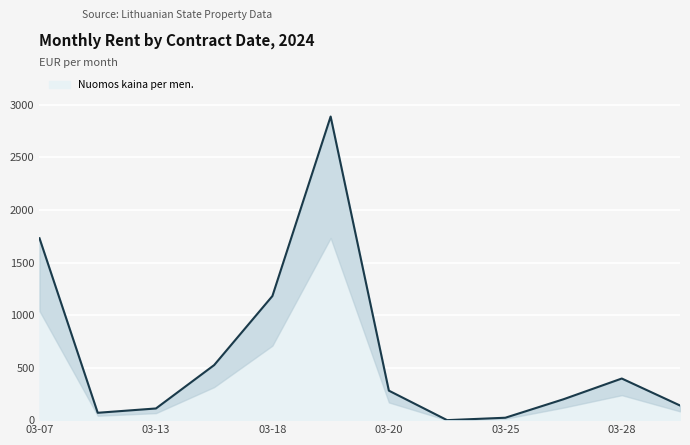

The value of Nuomos kaina per men. at 03-18 is 1181.3. True or false?

True